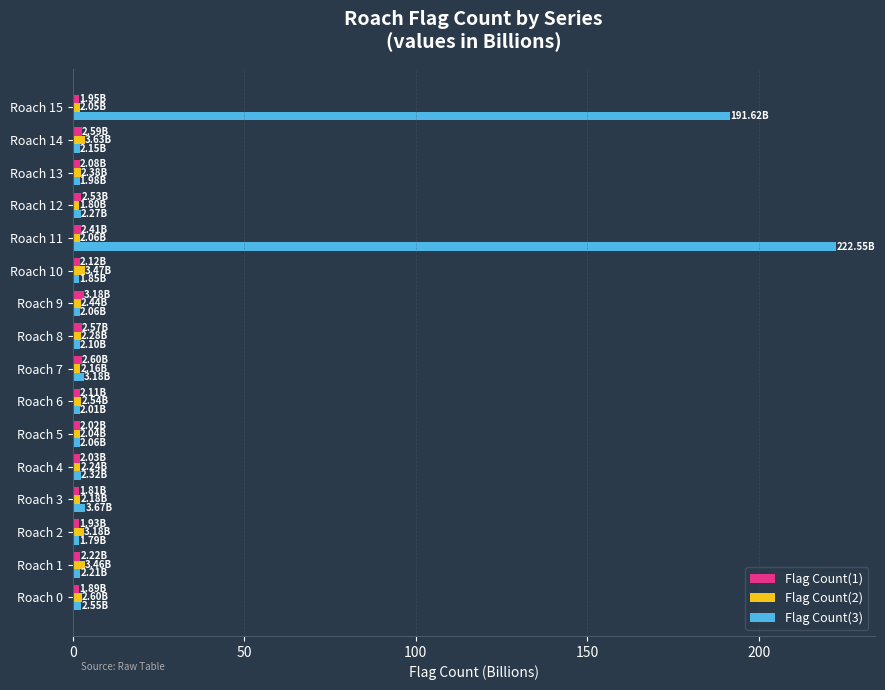

At which category is the sum across all series the highest?

Roach 11